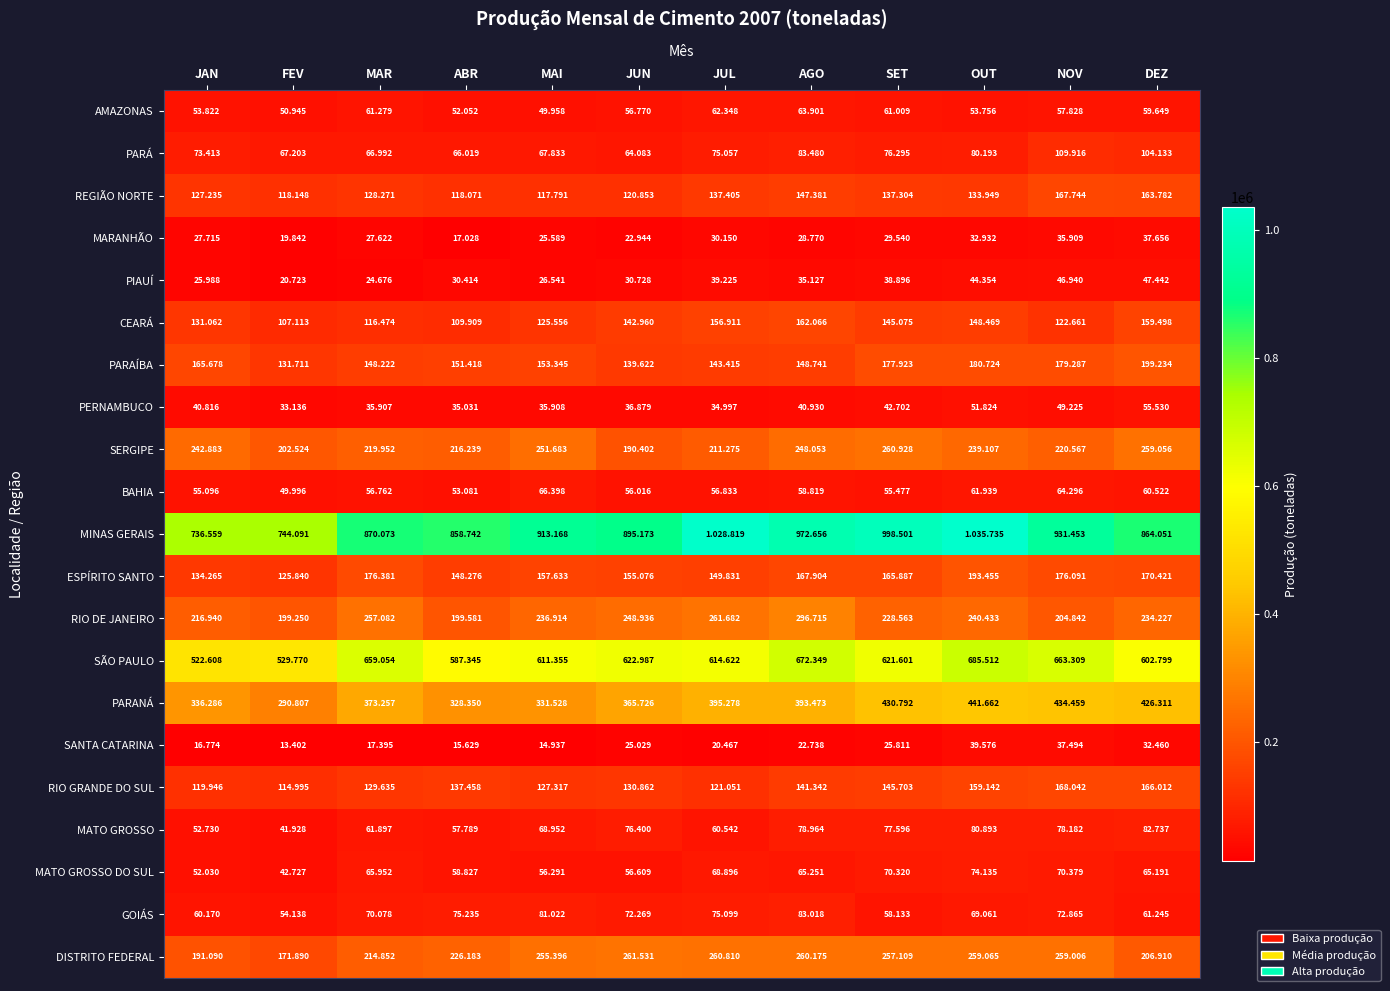

What is the average value of the DISTRITO FEDERAL series?

235335